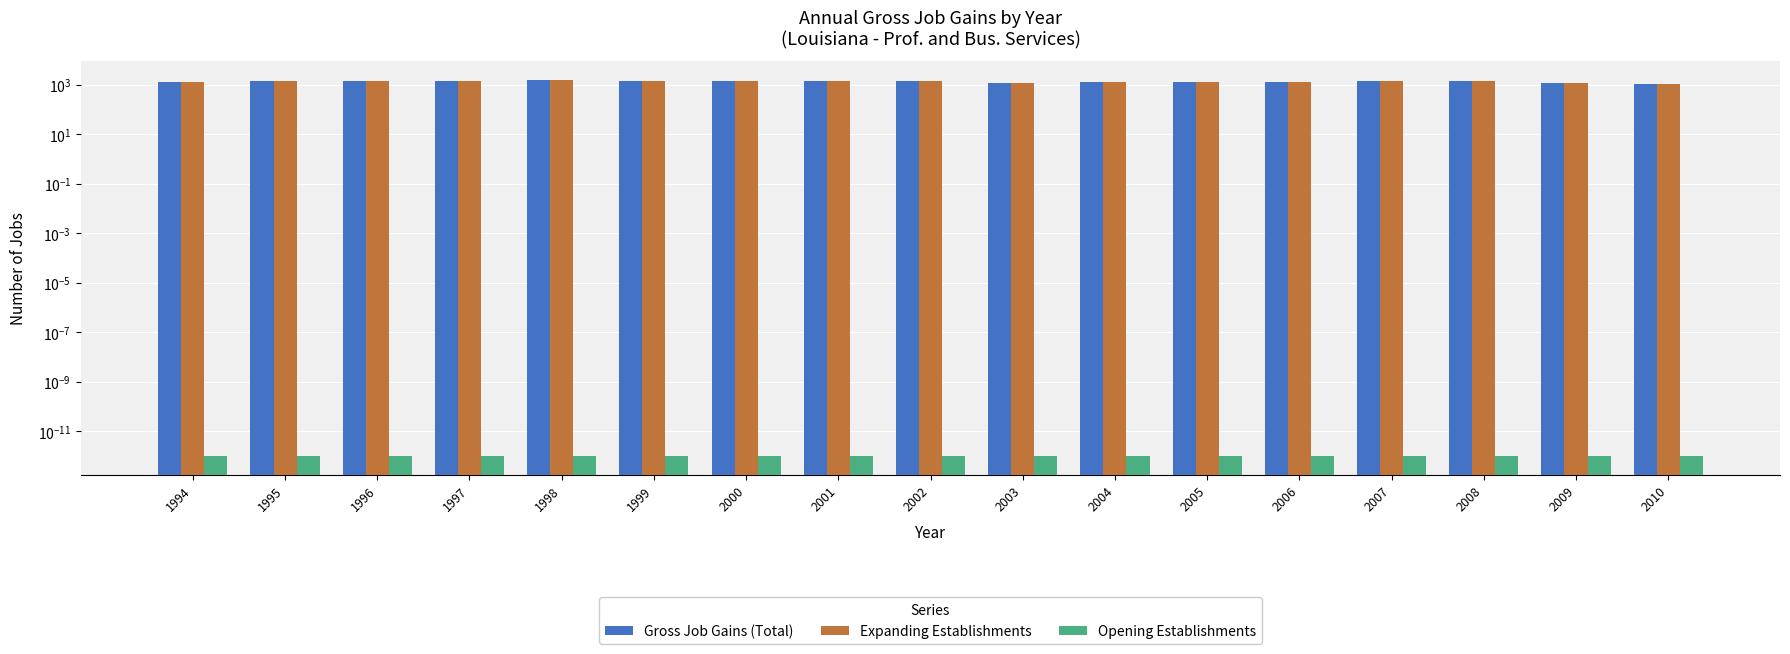

Read the Expanding Establishments value at 1995.

1454.0